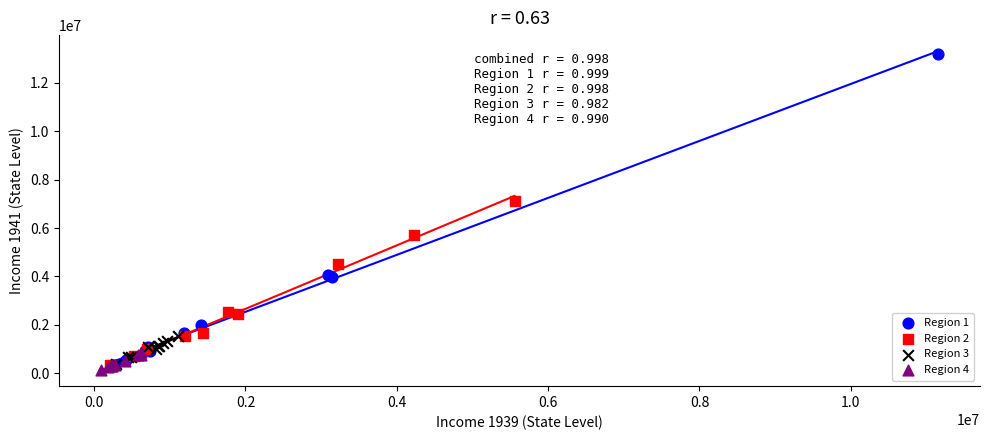

Which series reaches the maximum Y coordinate?

Region 1